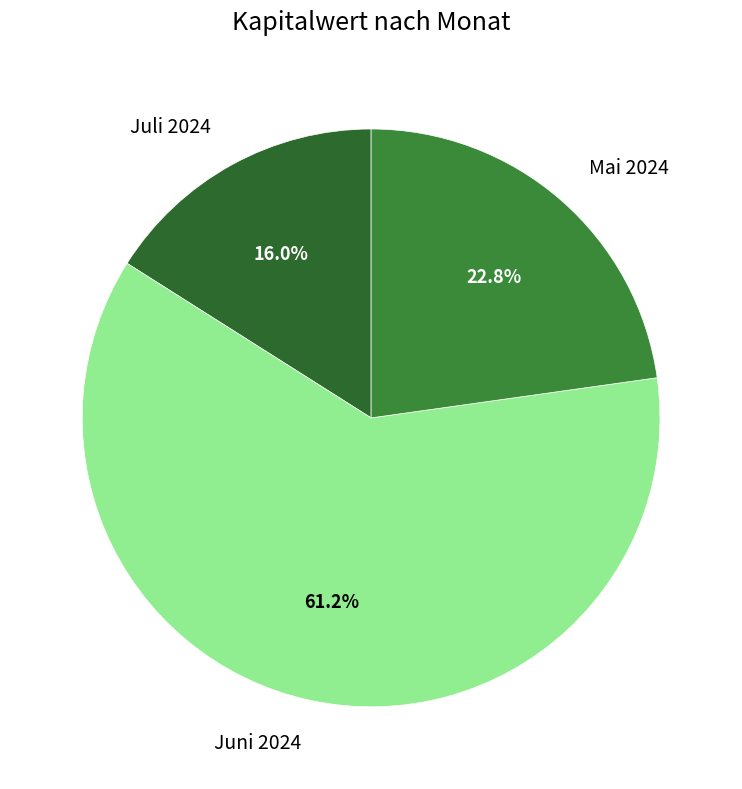

What is the ratio of the value at Mai 2024 to the value at Juli 2024?

1.4